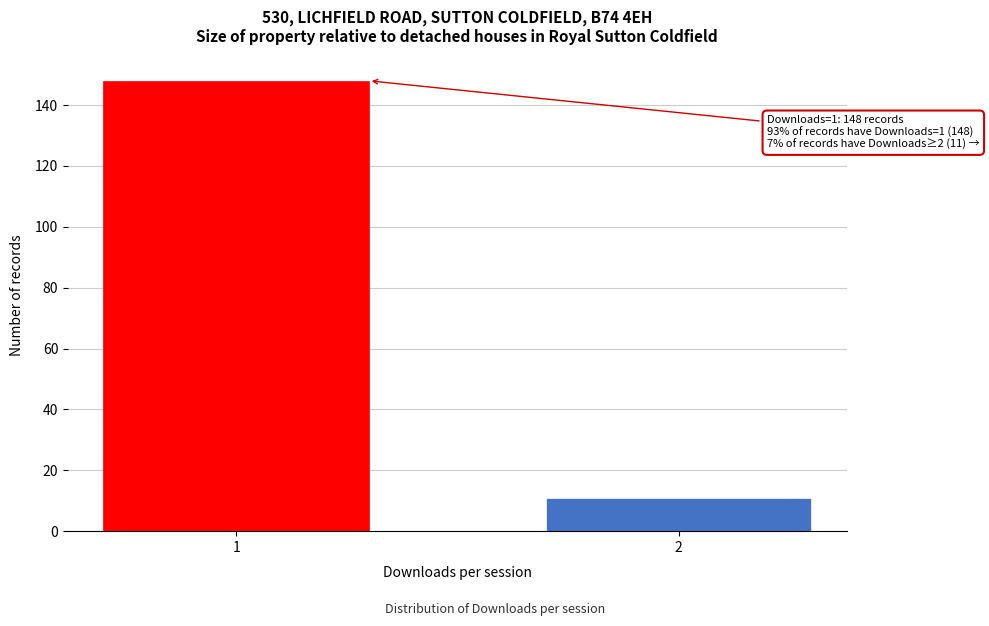

Reading left to right, what are all the values shown in this chart?

1=148	2=11